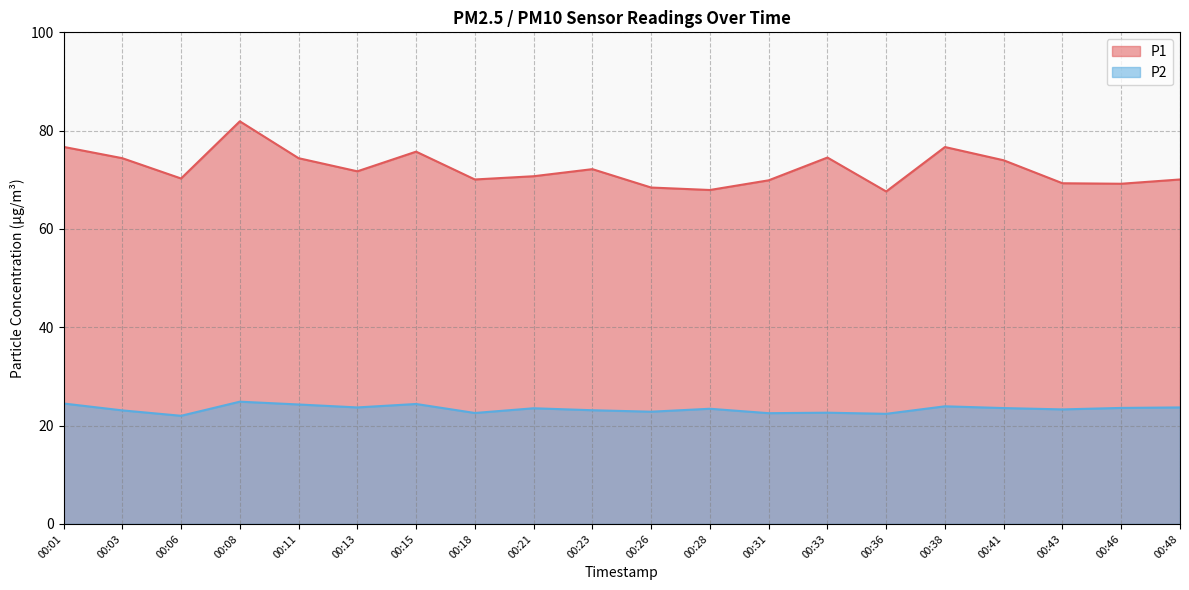

Between 00:03 and 00:06, which is larger?

00:03